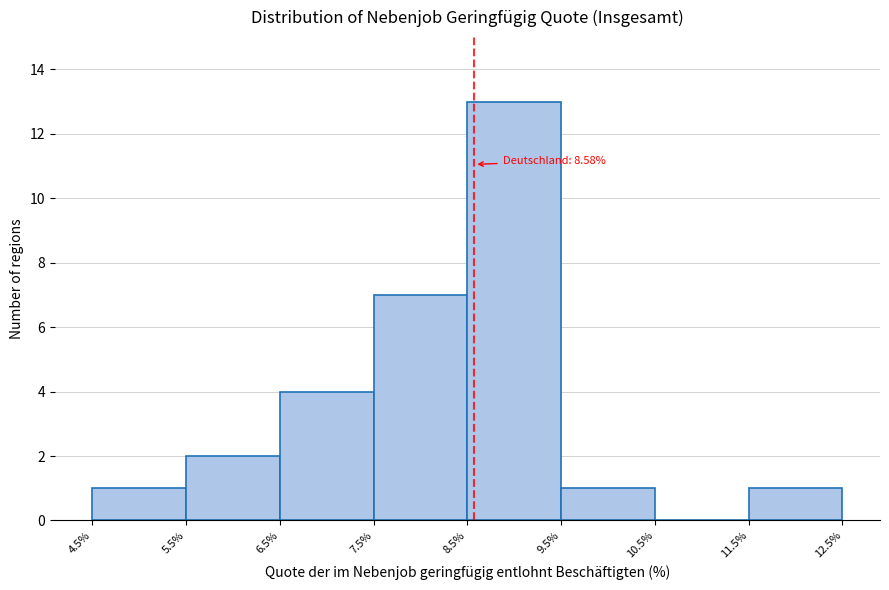

Over which range of the x-axis is the bar tallest?

8.5% to 9.5%